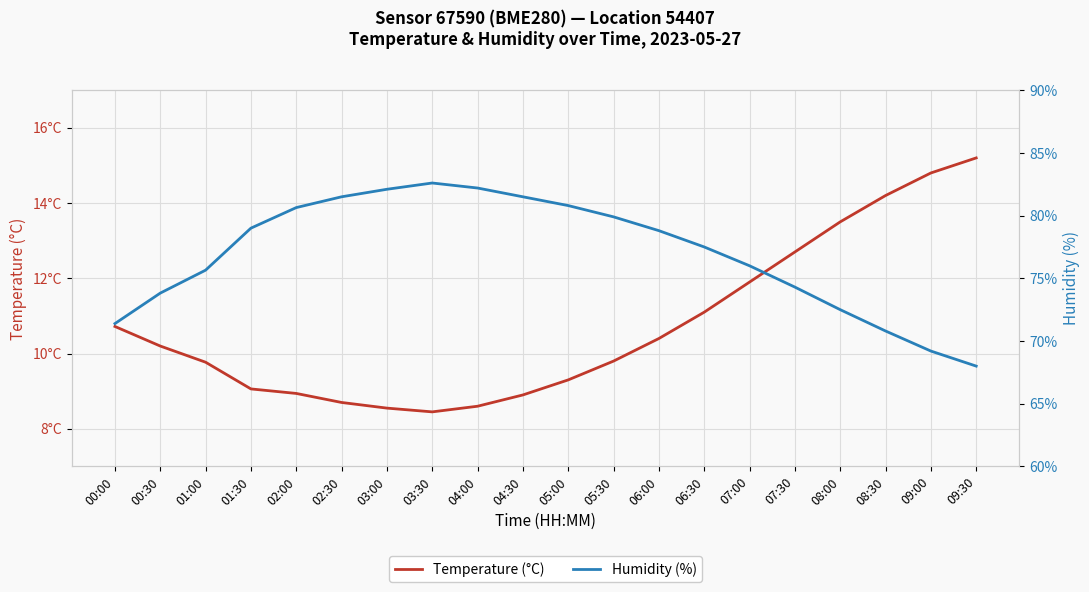

At how many categories does at least one series exceed 76?

11